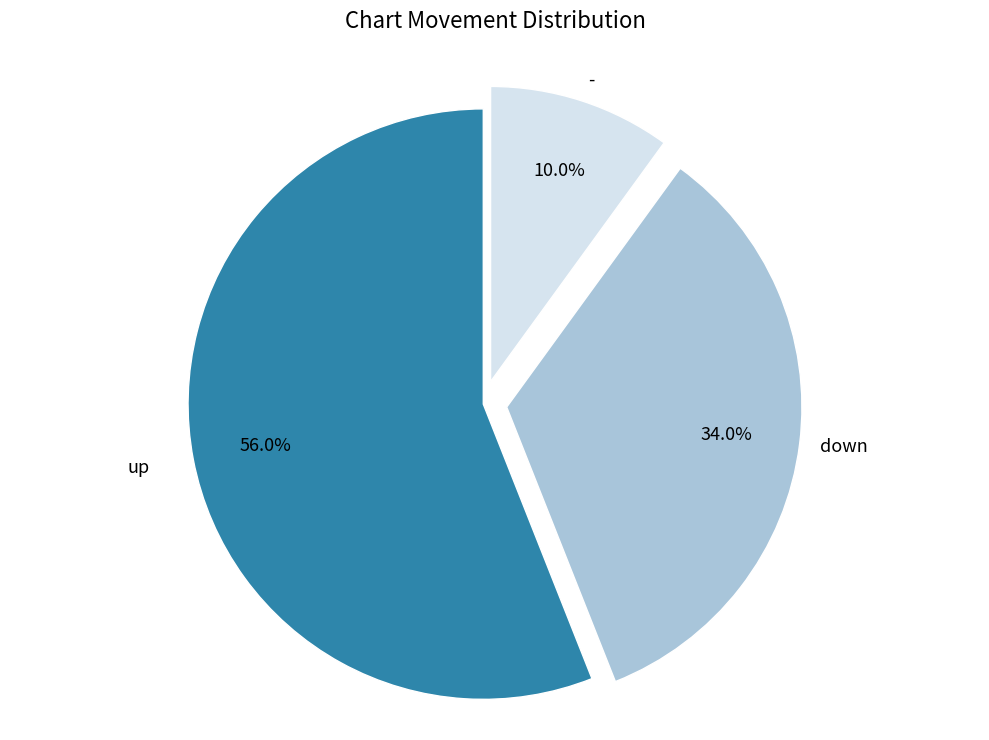

What is the total percentage of - and up?

66.0%